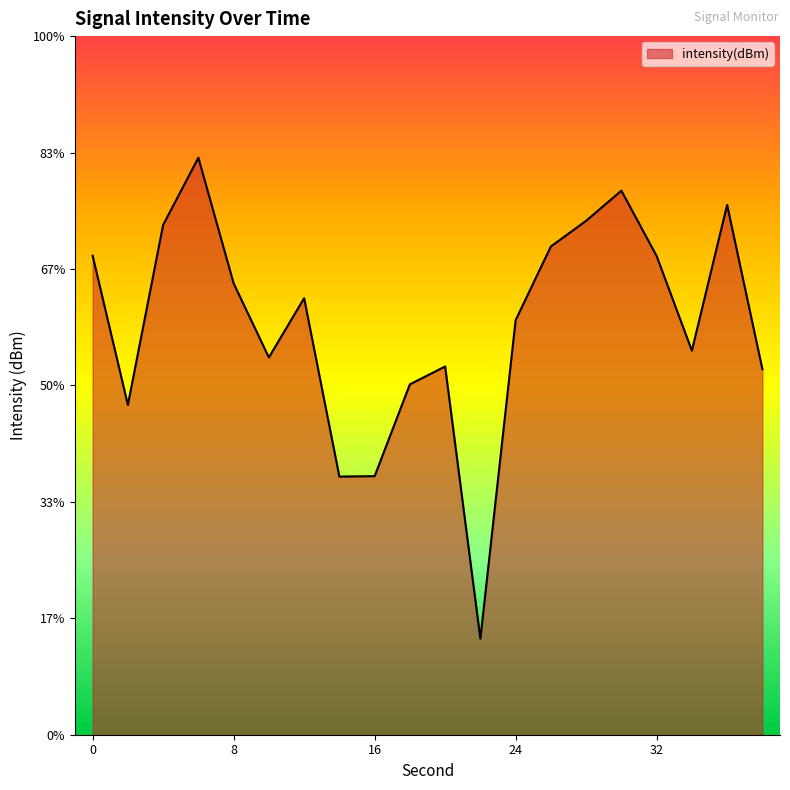

How many categories are shown in the chart?

20